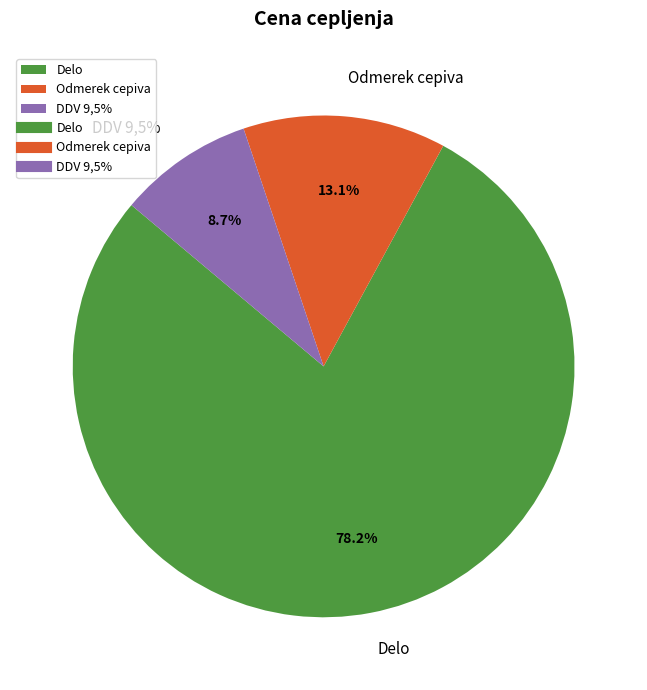

What percentage is the Delo slice, to the nearest percent?

78%